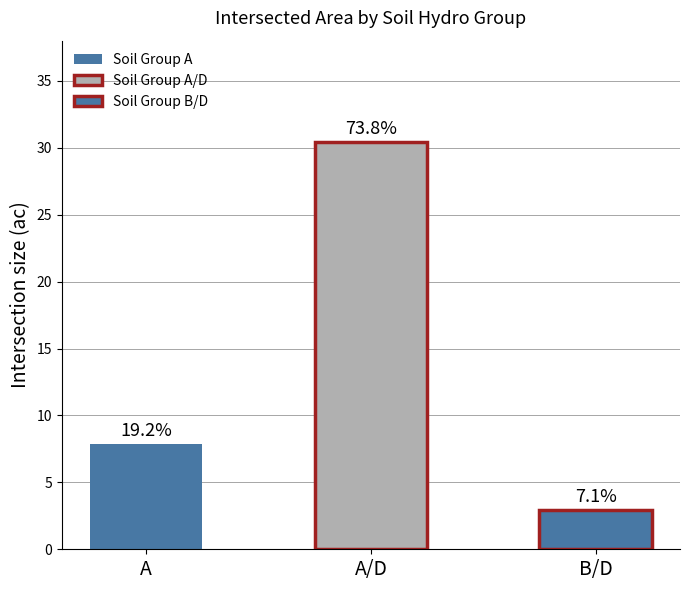

What position from the left is A?

1